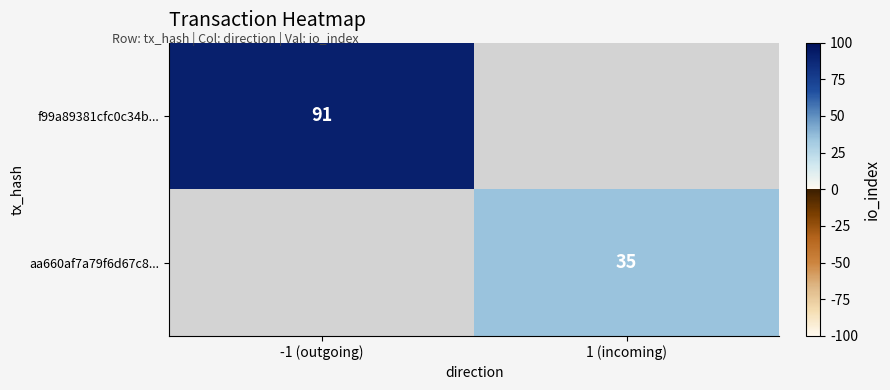

The f99a89381cfc0c34b... series shows 34 at -1 (outgoing). True or false?

False